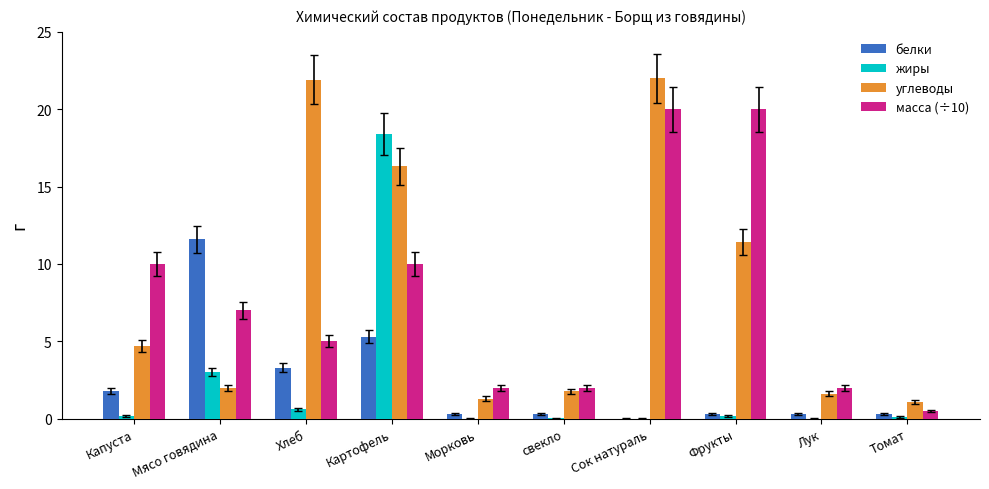

At which category is the sum across all series the highest?

Картофель